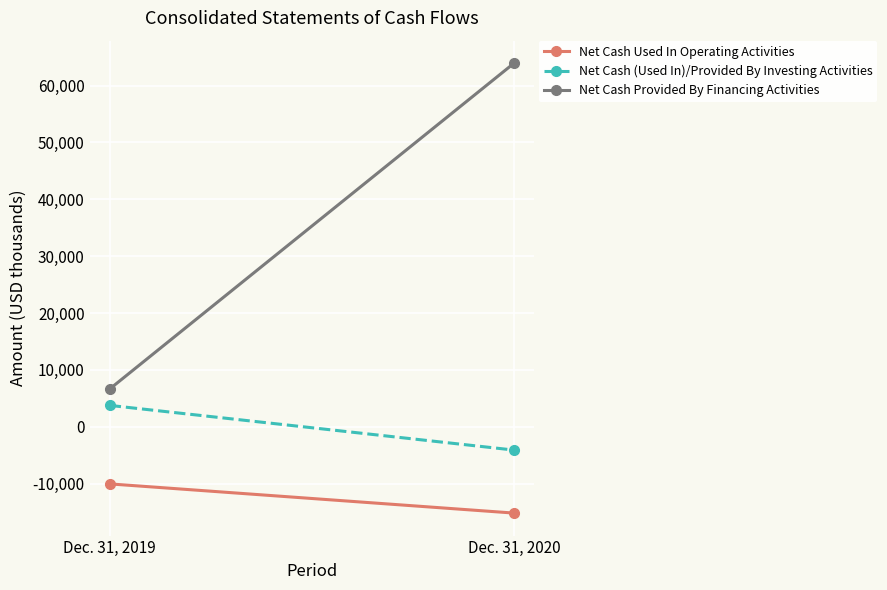

Which category has the highest value across all series?

Dec. 31, 2020